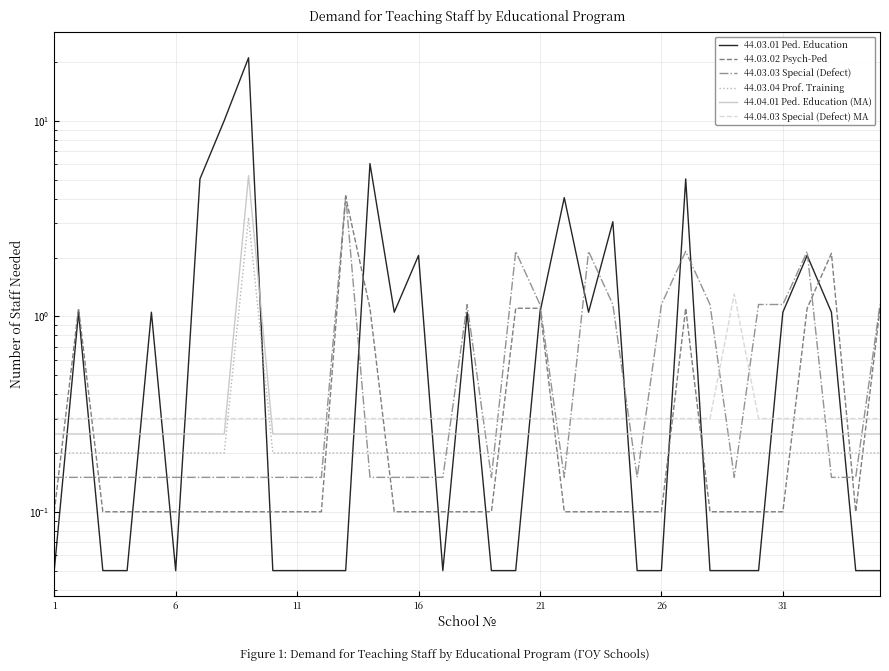

How many lines are shown in the chart?

6